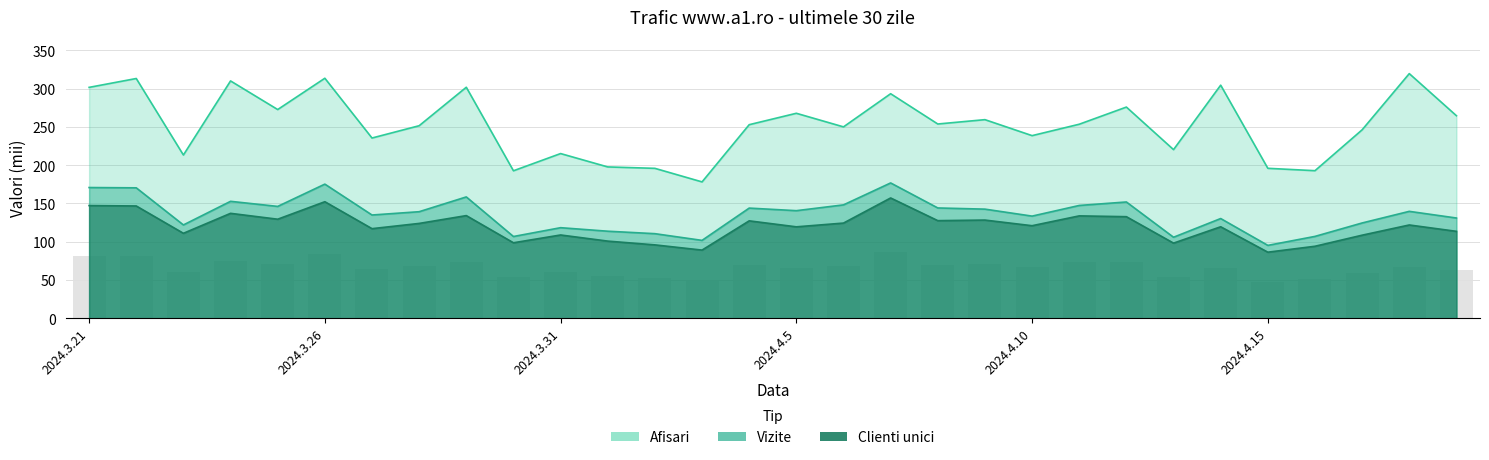

What is the difference between the maximum and minimum values in the Afisari series?

141.4